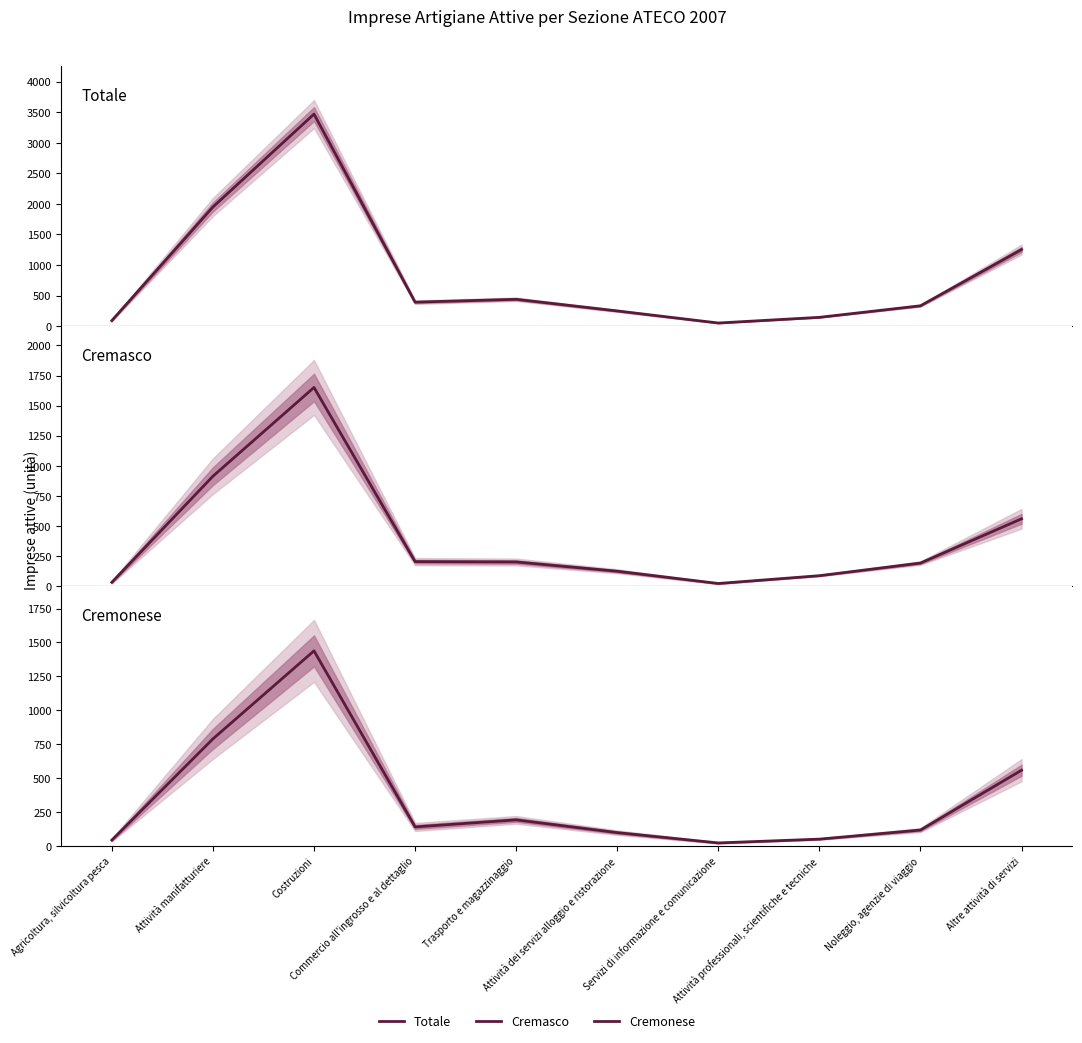

At Costruzioni, list the series in order from smallest to largest.

Cremonese, Cremasco, Totale